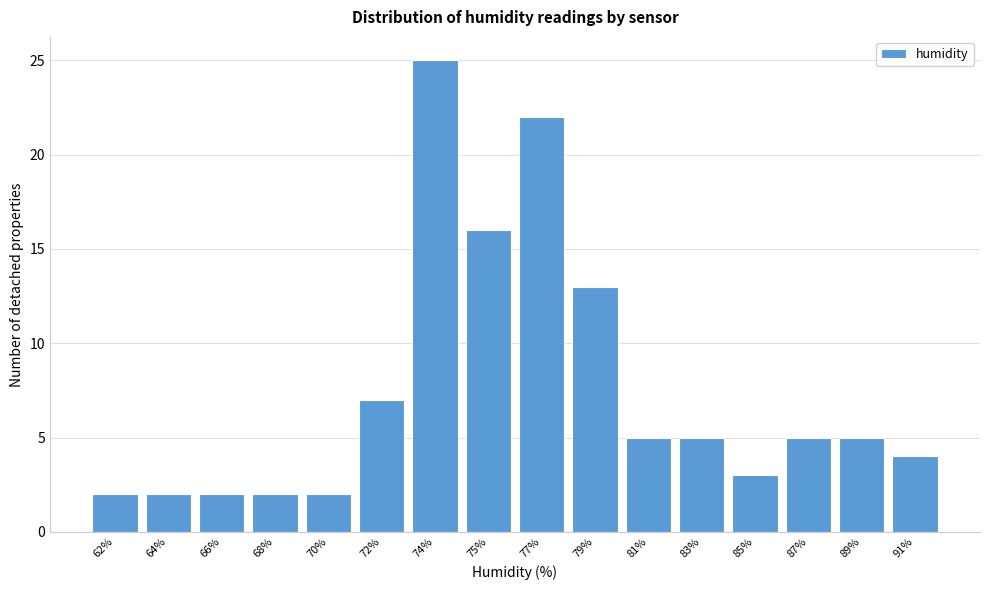

Reading right to left, what are all the values shown in this chart?

4	5	5	3	5	5	13	22	16	25	7	2	2	2	2	2